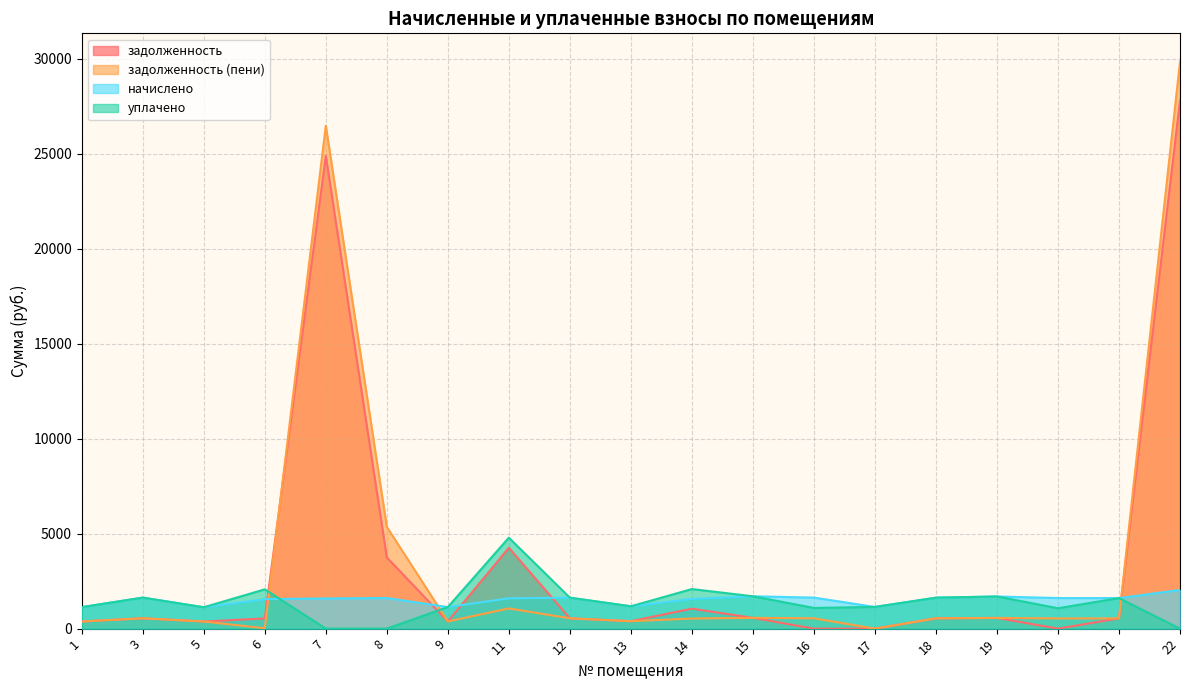

Rank the series at 8 from highest to lowest value.

задолженность (пени), задолженность, начислено, уплачено